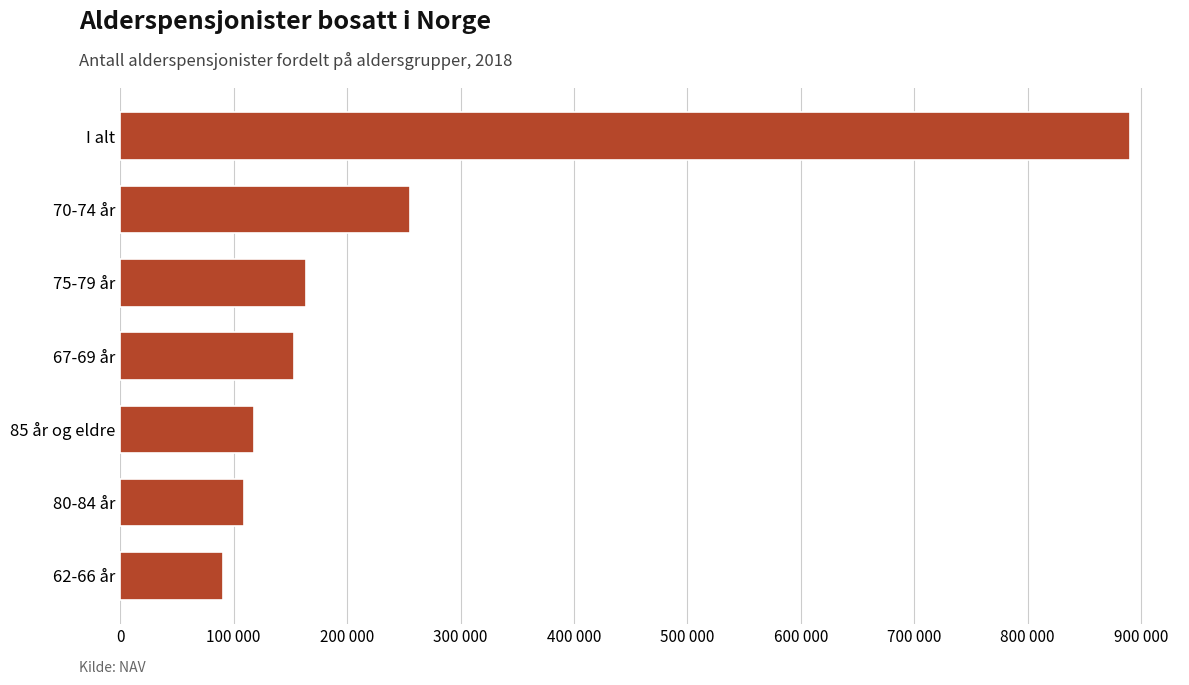

Does the chart contain any negative values?

No